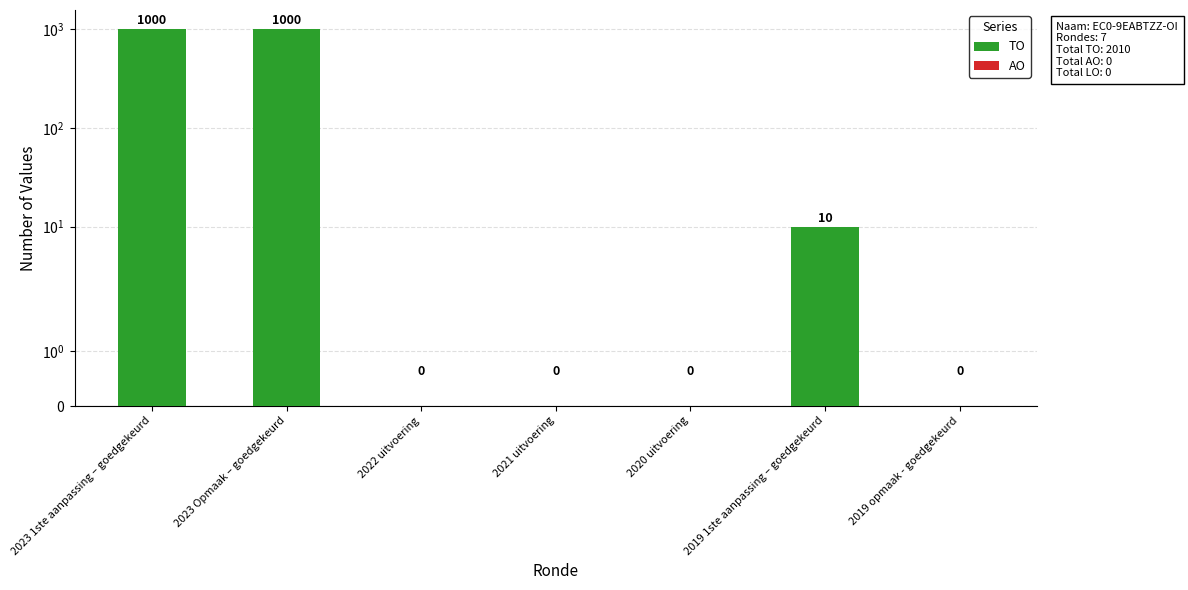

What is the label of the 2nd bar from the left?

2023 Opmaak – goedgekeurd